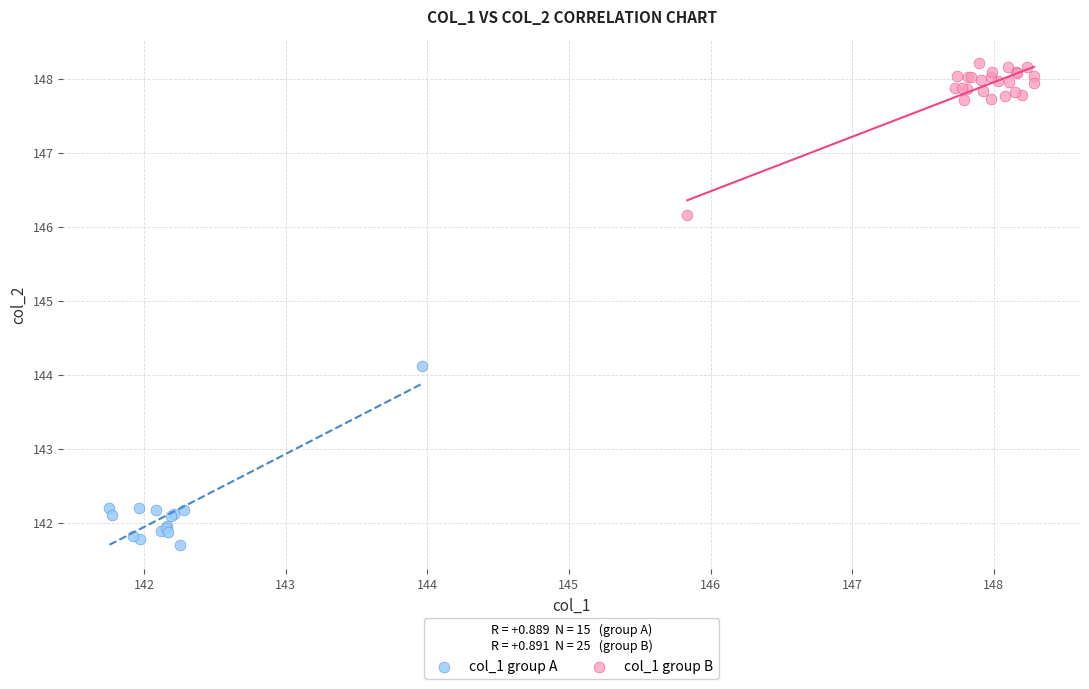

Which series has the largest Y range (max minus min)?

col_1 group A